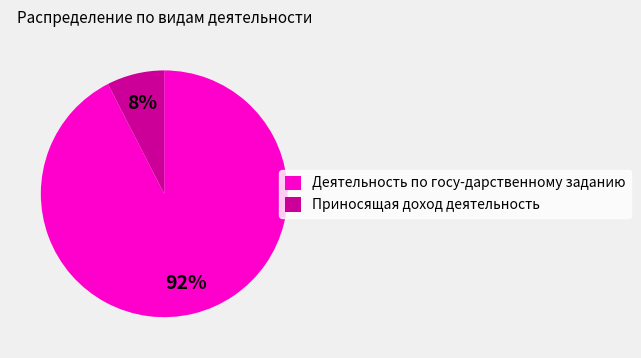

Which has a higher value, Приносящая доход деятельность or Деятельность по госу-дарственному заданию?

Деятельность по госу-дарственному заданию